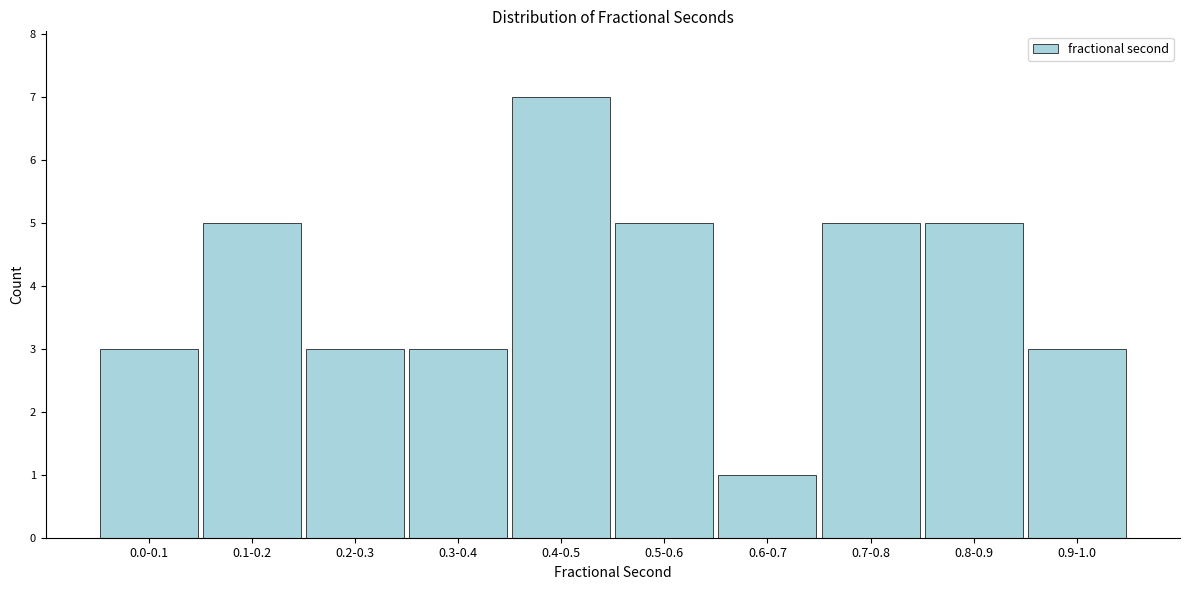

Reading left to right, extract all data points from this chart.

3	5	3	3	7	5	1	5	5	3